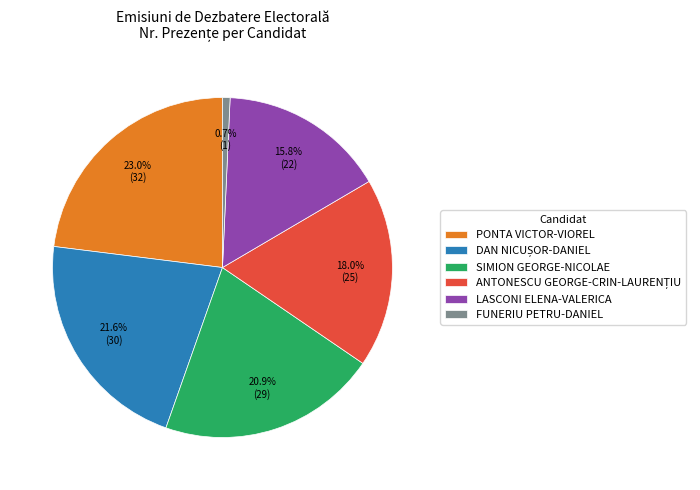

Which slice is the smallest?

FUNERIU PETRU-DANIEL